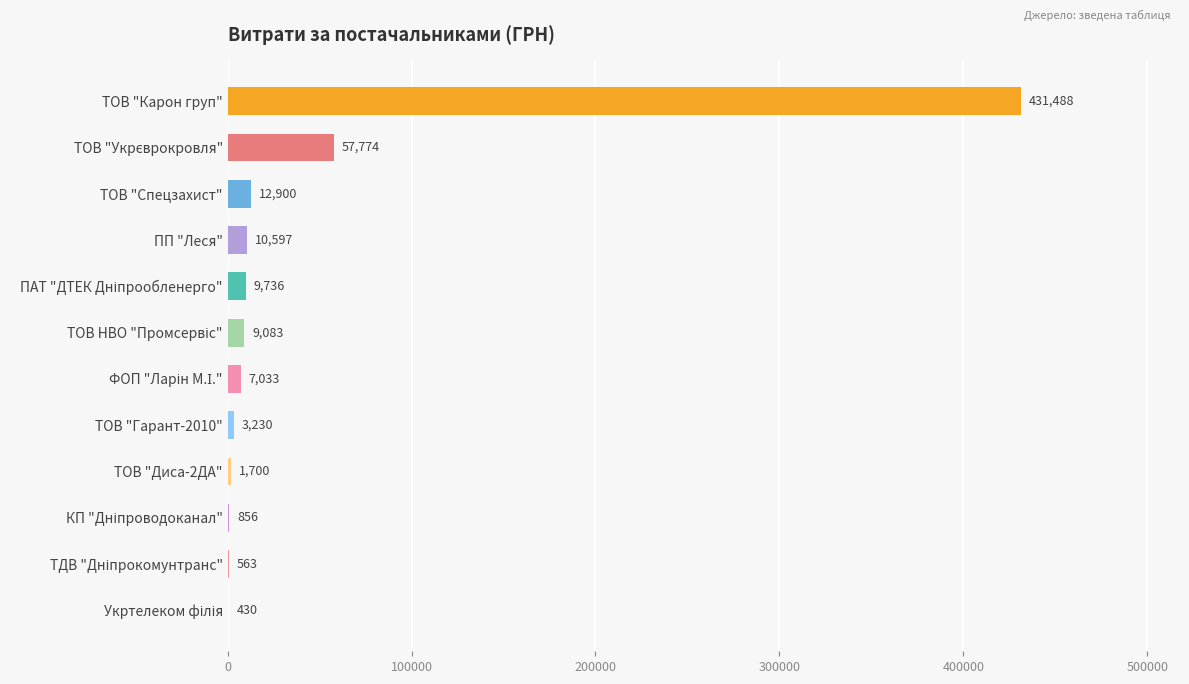

Which label corresponds to the largest value in the chart?

ТОВ "Карон груп"